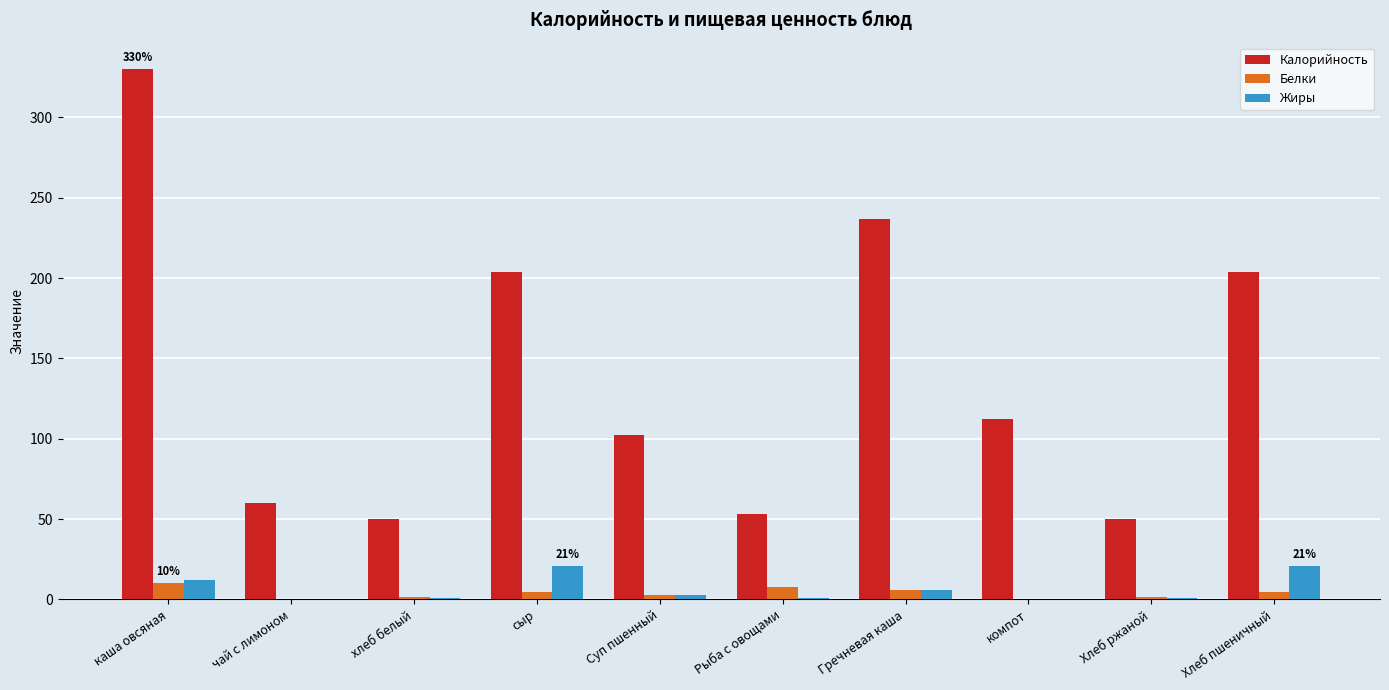

Is the value of Калорийность at хлеб белый greater than the value of Белки at чай с лимоном?

Yes